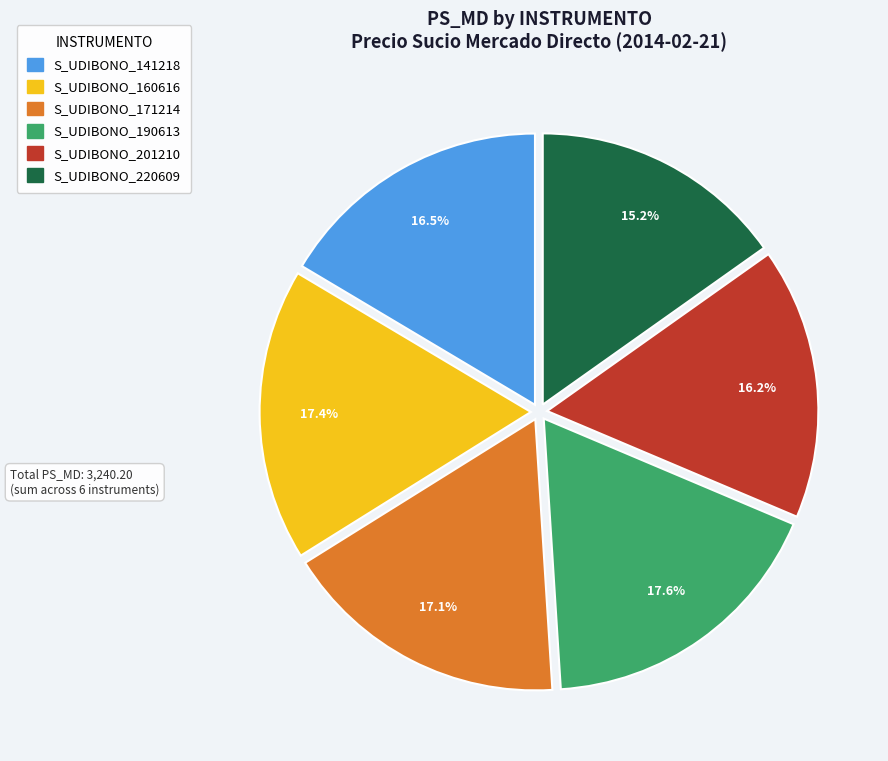

Is there any slice that represents more than half of the pie?

No